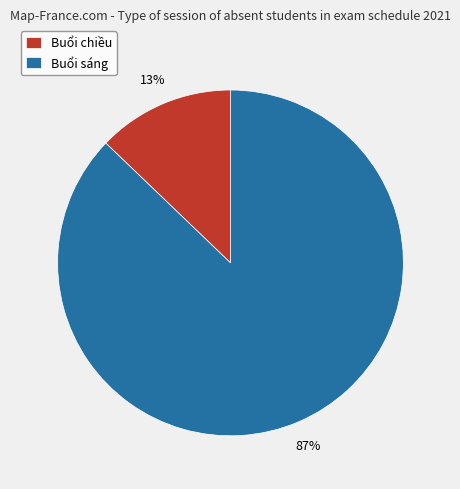

Do Buổi sáng and Buổi chiều together represent more than half of the pie?

Yes